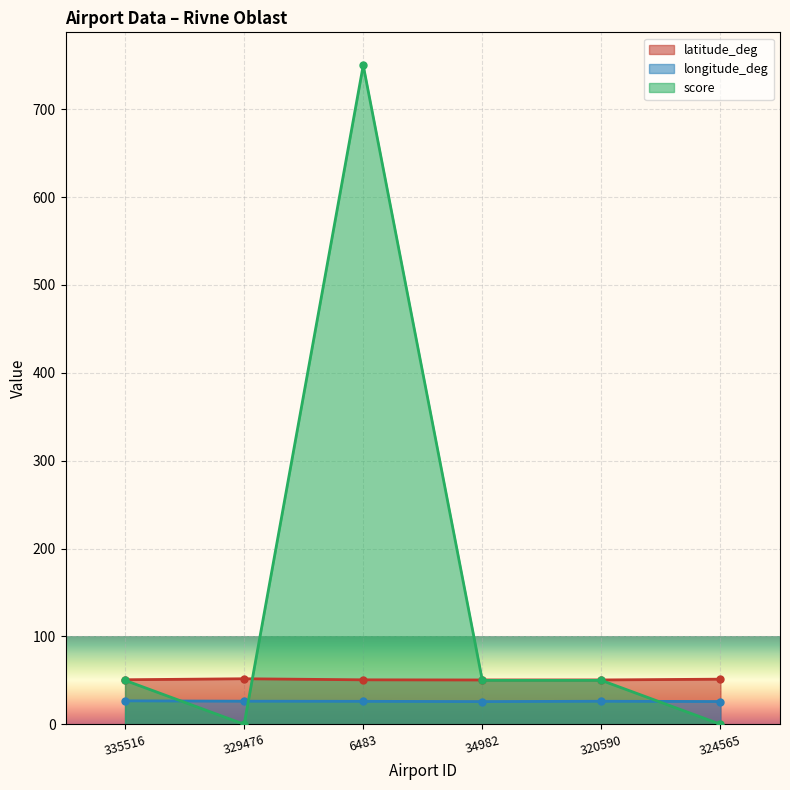

Rank the series by their maximum value, from highest to lowest.

score, latitude_deg, longitude_deg